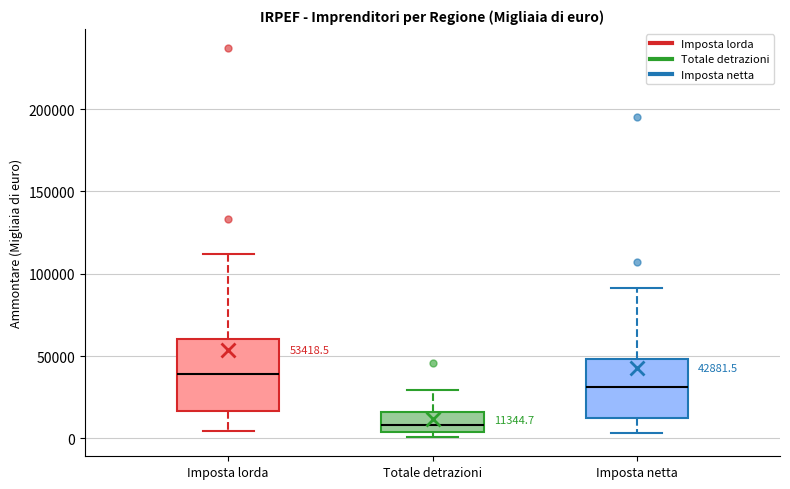

Which box's median line is the highest?

Imposta lorda